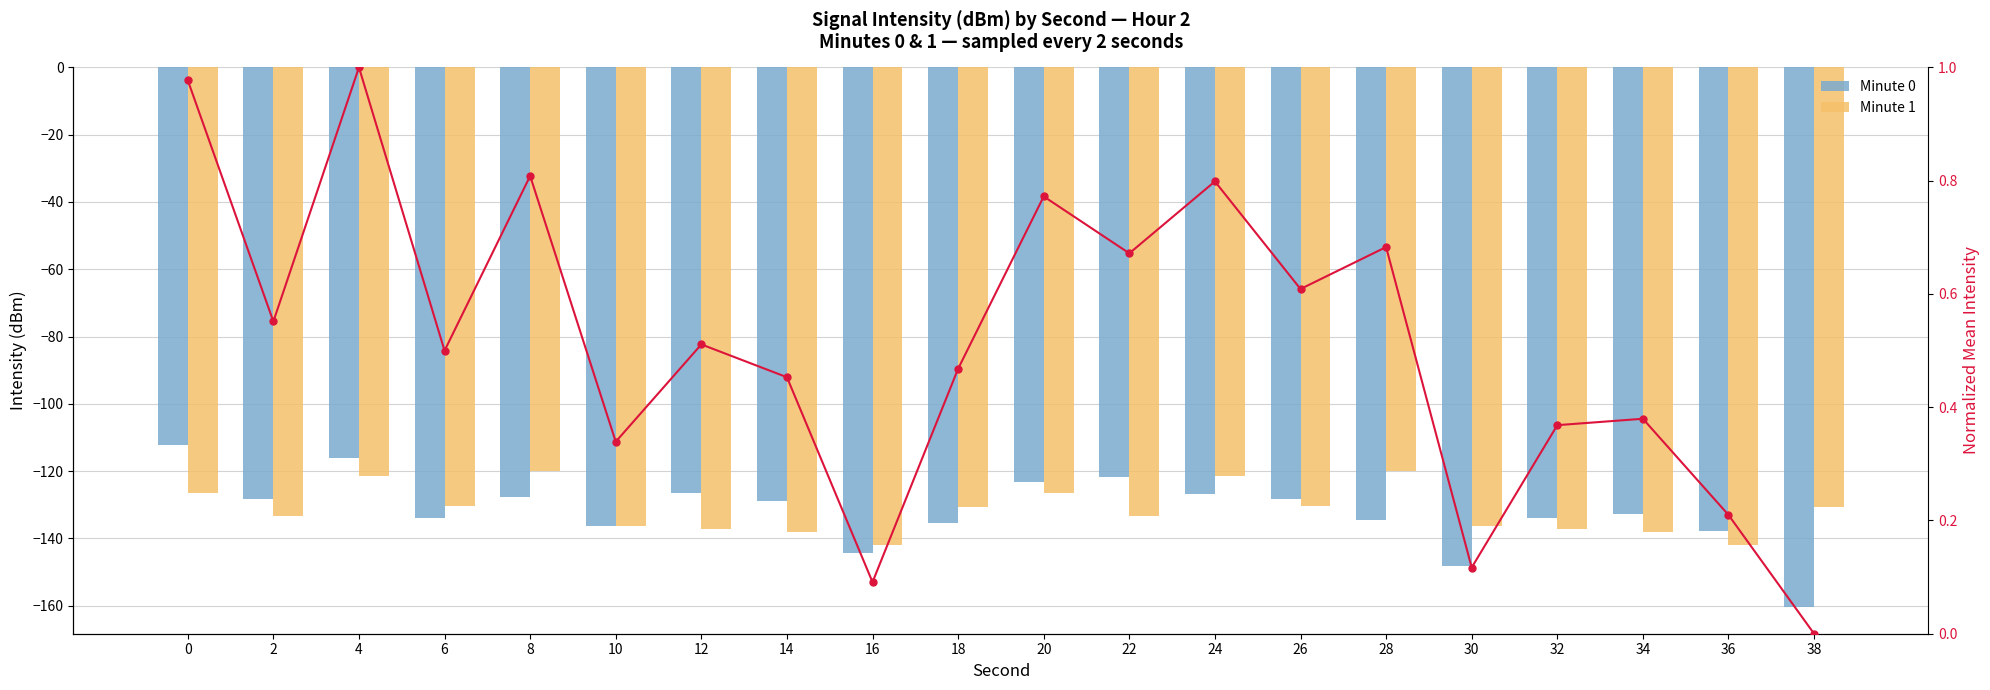

Which label corresponds to the smallest value in the chart?

38